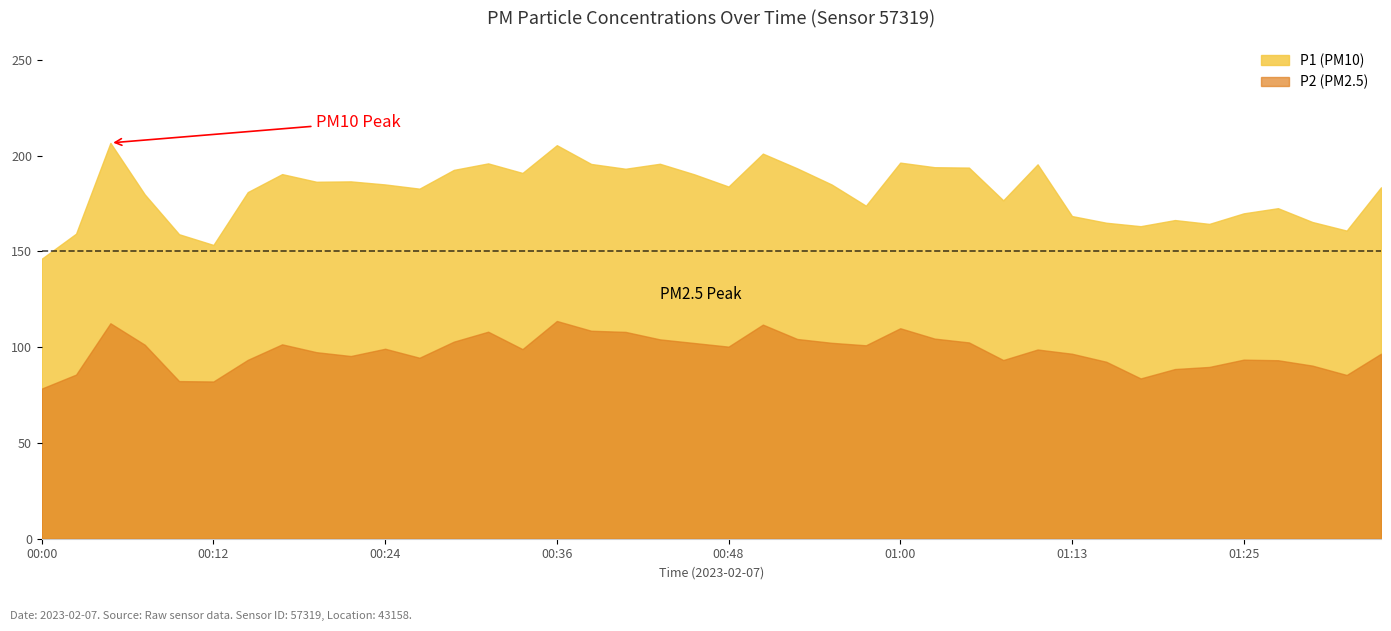

What is the maximum value shown in the chart?

206.7